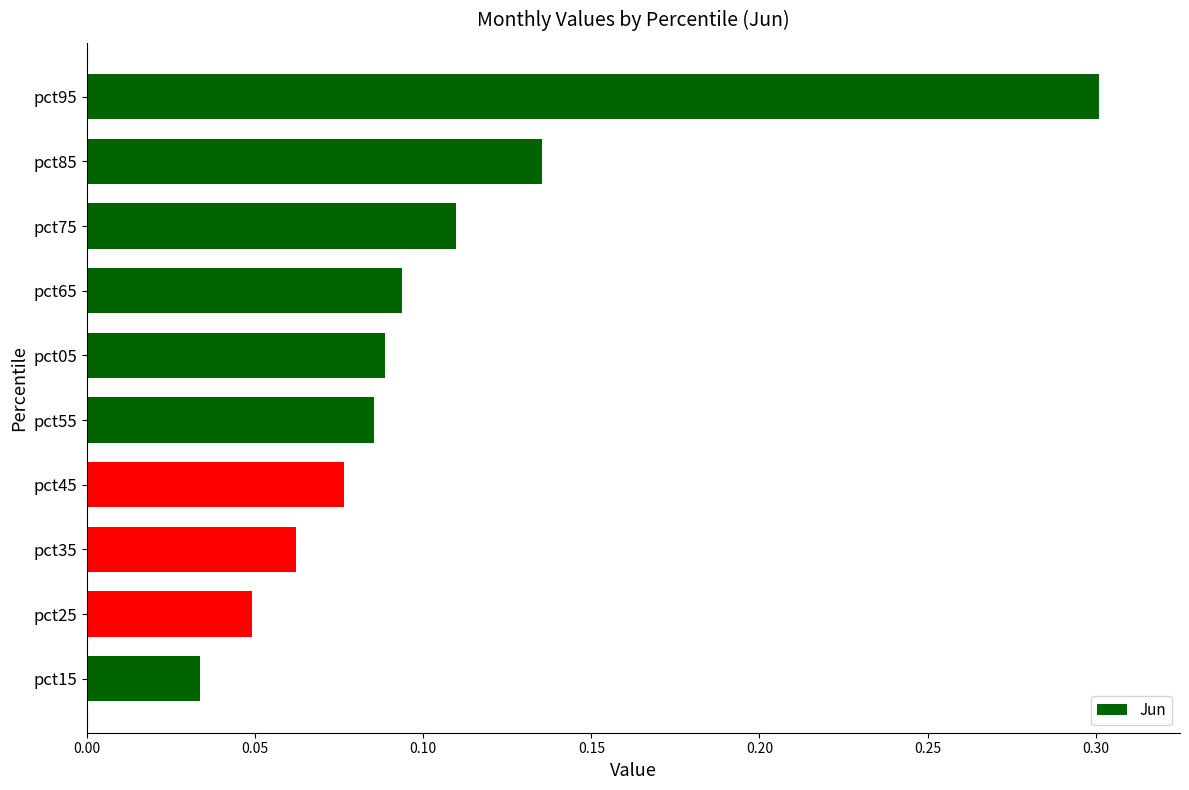

What is the label of the 2nd bar from the bottom?

pct25